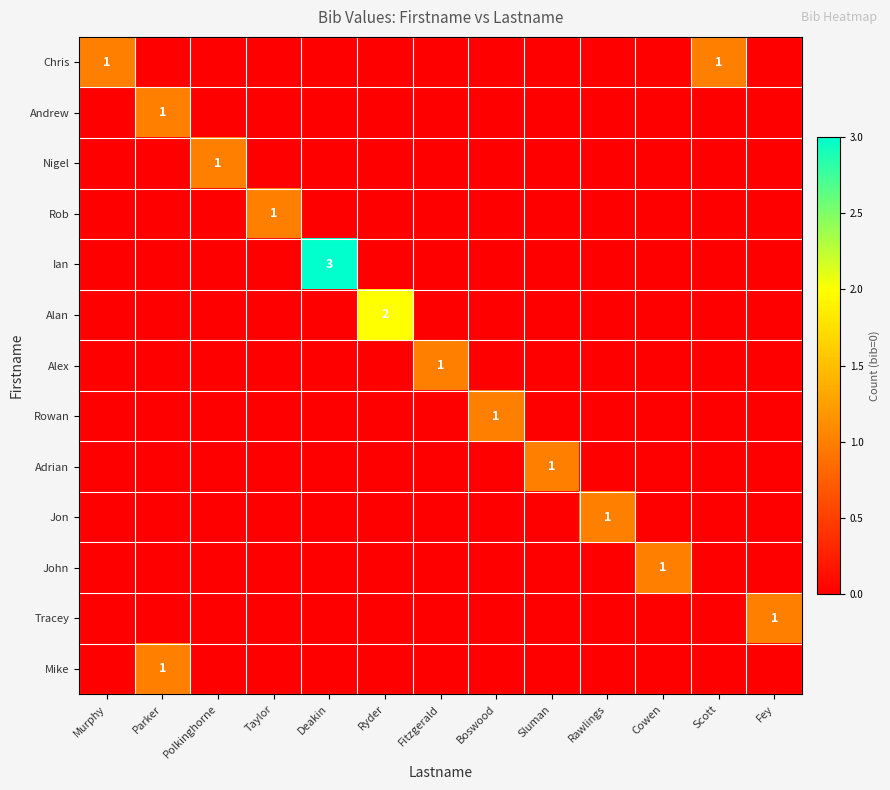

True or false: Andrew has a value of -1 at Murphy.

False